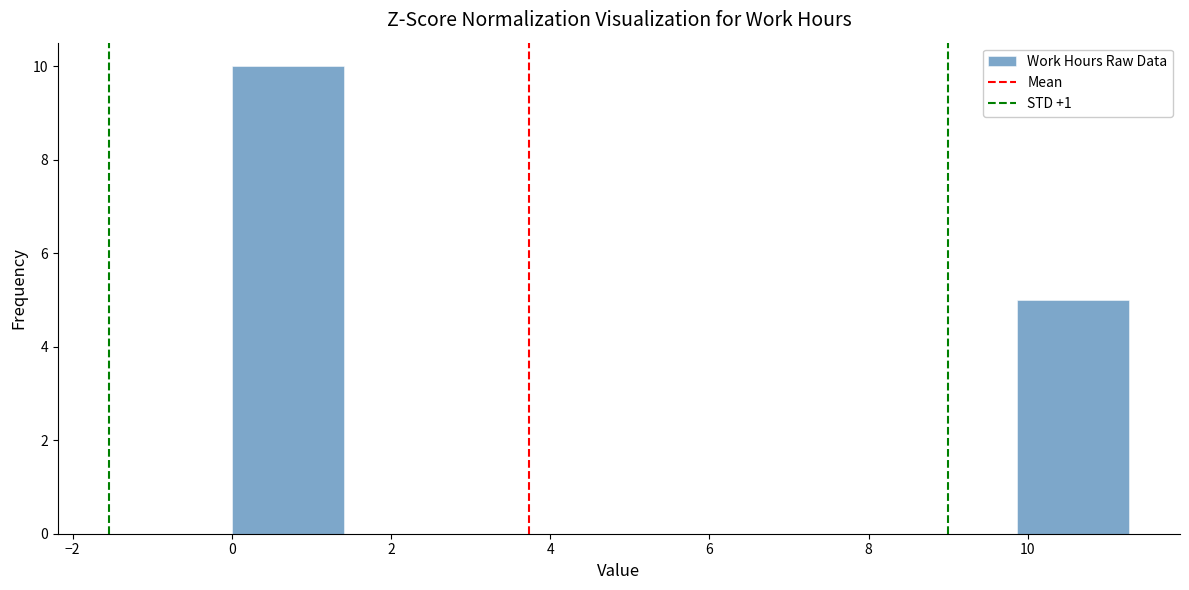

Reading left to right, transcribe this chart: for each bar, give the range it covers on the x-axis and its height. Neither the bar edges nor the heights are printed on the chart, so give them approximately, as read against the axes.

0.0 to 1.4: 10
1.4 to 2.8: 0
2.8 to 4.2: 0
4.2 to 5.6: 0
5.6 to 7.0: 0
7.0 to 8.4: 0
8.4 to 9.8: 0
9.8 to 11.2: 5